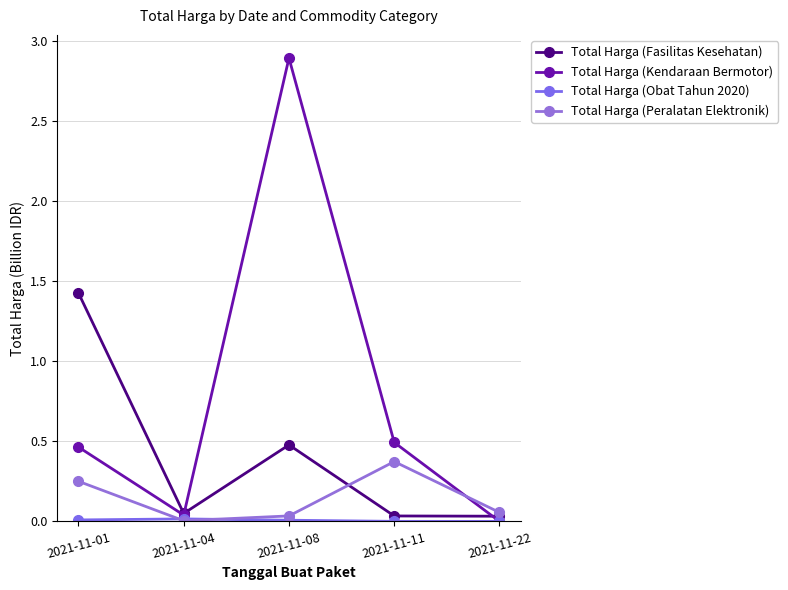

At 2021-11-22, list the series in order from largest to smallest.

Total Harga (Peralatan Elektronik), Total Harga (Fasilitas Kesehatan), Total Harga (Obat Tahun 2020), Total Harga (Kendaraan Bermotor)